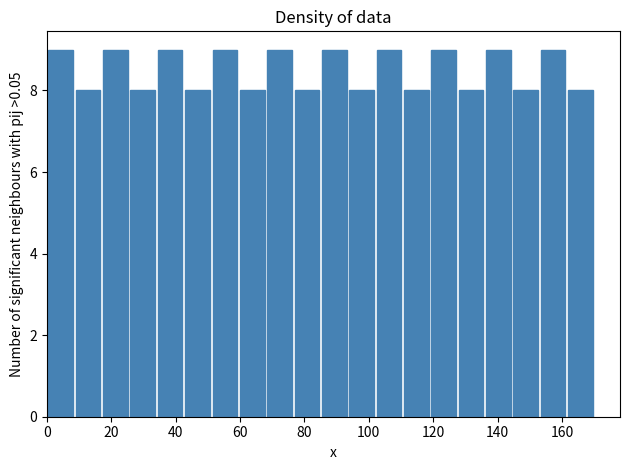

Reading left to right, list every bar in this chart as the range it spans on the x-axis followed by its height. Neither the bar edges nor the heights are printed on the chart, so give them approximately, as read against the axes.

0.0 to 8.5: 9
8.5 to 17.0: 8
17.0 to 25.5: 9
25.5 to 34.0: 8
34.0 to 42.5: 9
42.5 to 51.0: 8
51.0 to 59.5: 9
59.5 to 68.0: 8
68.0 to 76.5: 9
76.5 to 85.0: 8
85.0 to 93.5: 9
93.5 to 102.0: 8
102.0 to 110.5: 9
110.5 to 119.0: 8
119.0 to 127.5: 9
127.5 to 136.0: 8
136.0 to 144.5: 9
144.5 to 153.0: 8
153.0 to 161.5: 9
161.5 to 170.0: 8